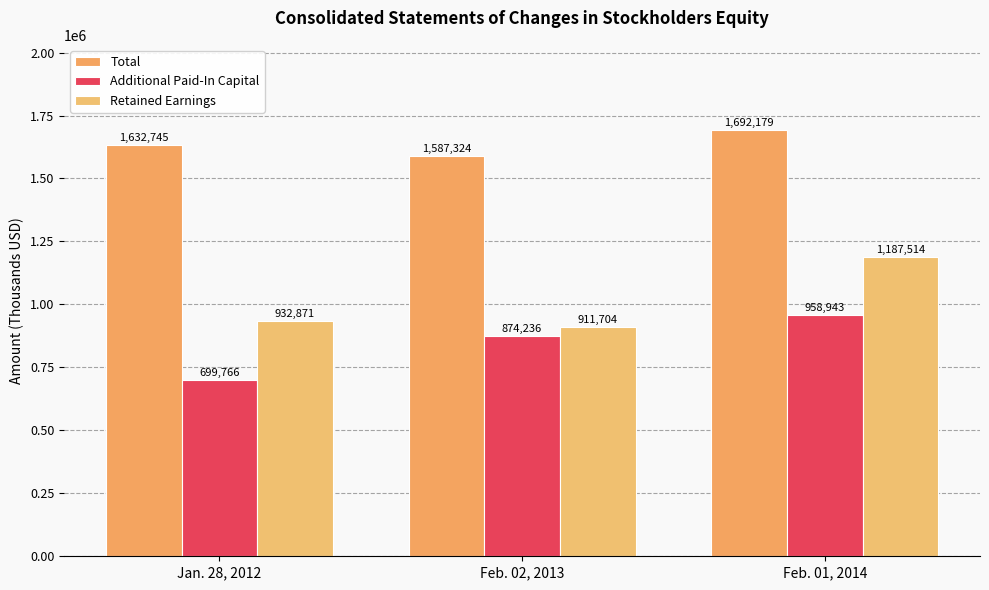

Which category has the lowest value in the Additional Paid-In Capital series?

Jan. 28, 2012